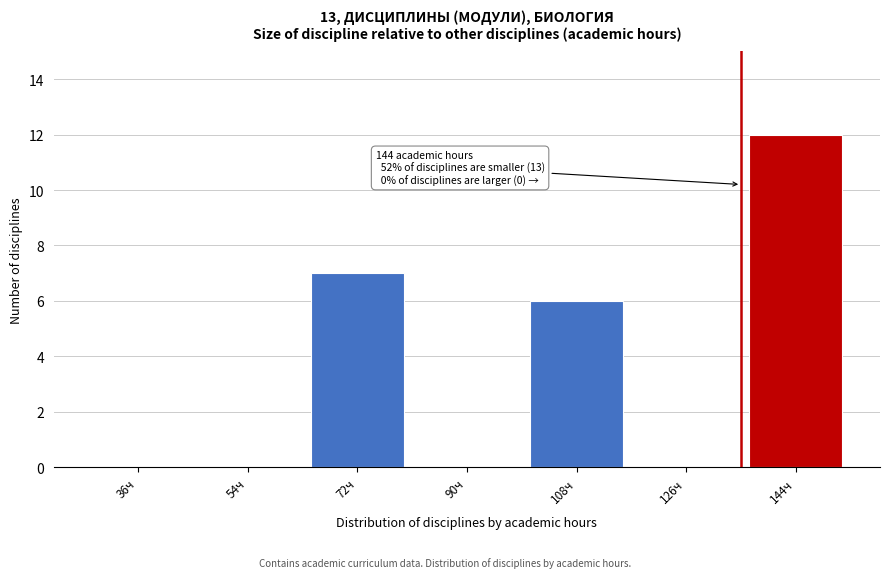

Reading left to right, list all the values displayed in this chart.

36ч=0	54ч=0	72ч=7	90ч=0	108ч=6	126ч=0	144ч=12